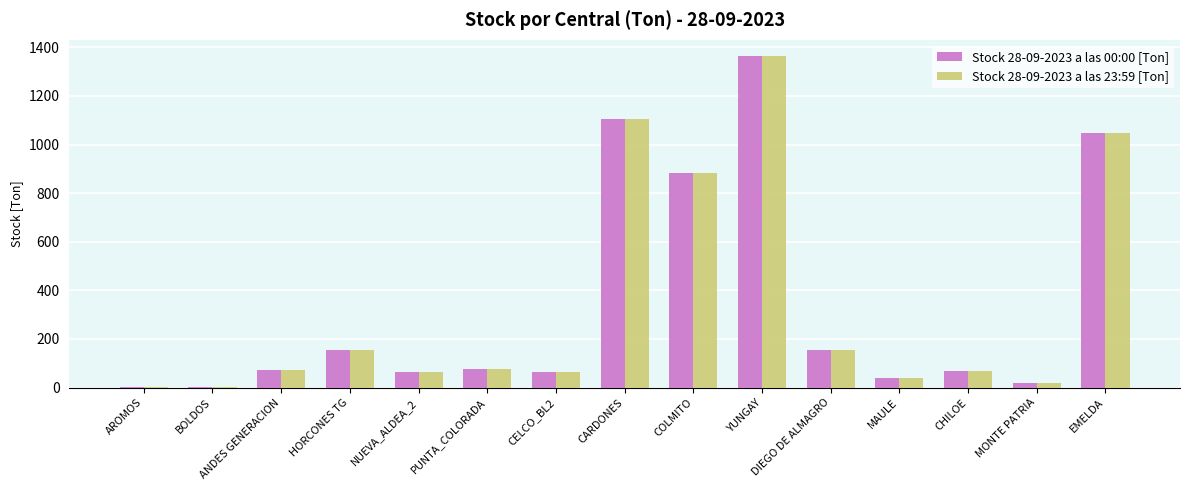

What is the maximum value shown in the chart?

1362.5